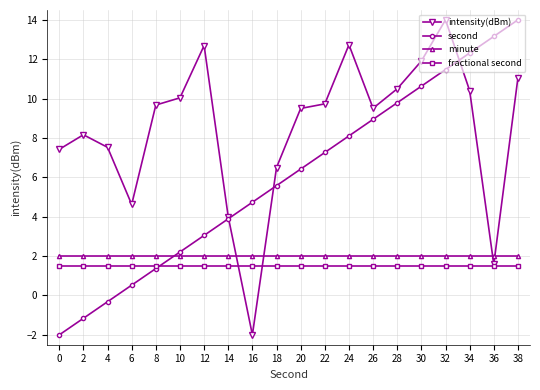

The intensity(dBm) series shows 7.8 at 30. True or false?

False